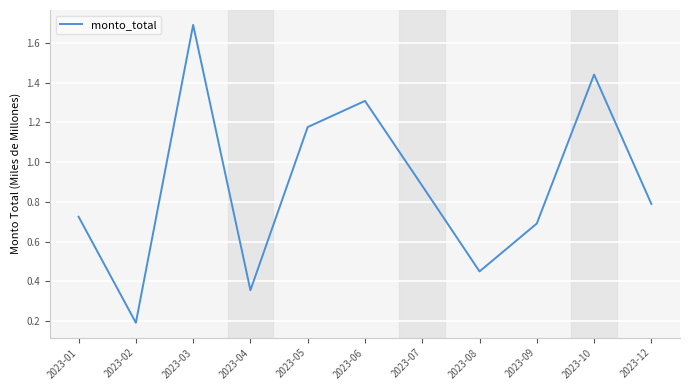

The value at 2023-03 is 0.7. True or false?

False